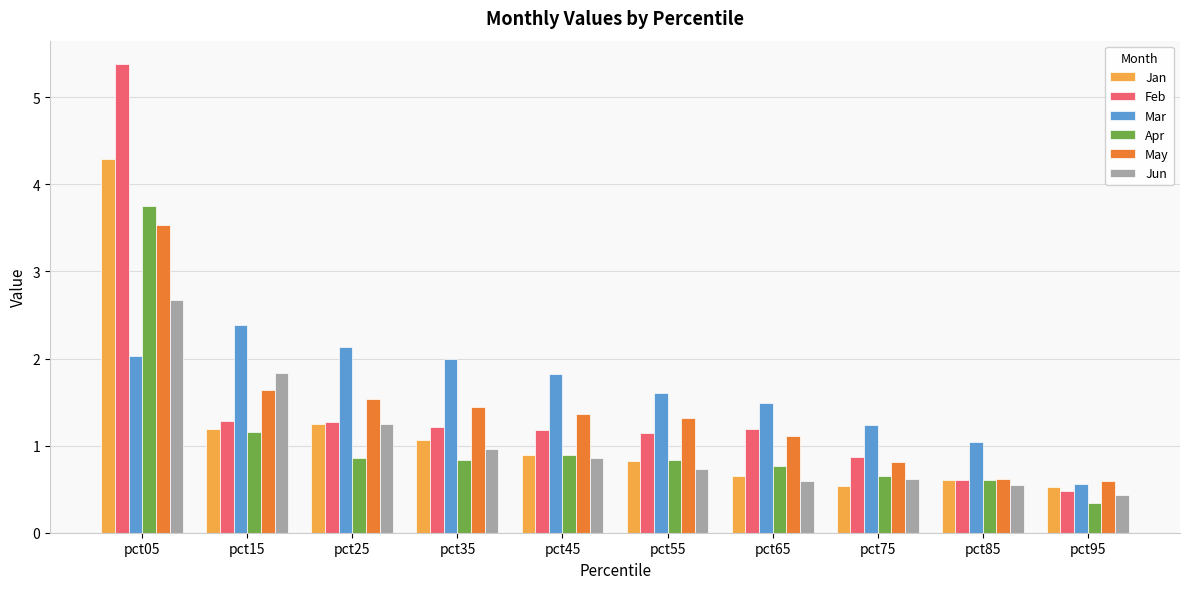

At which category is the sum across all series the highest?

pct05